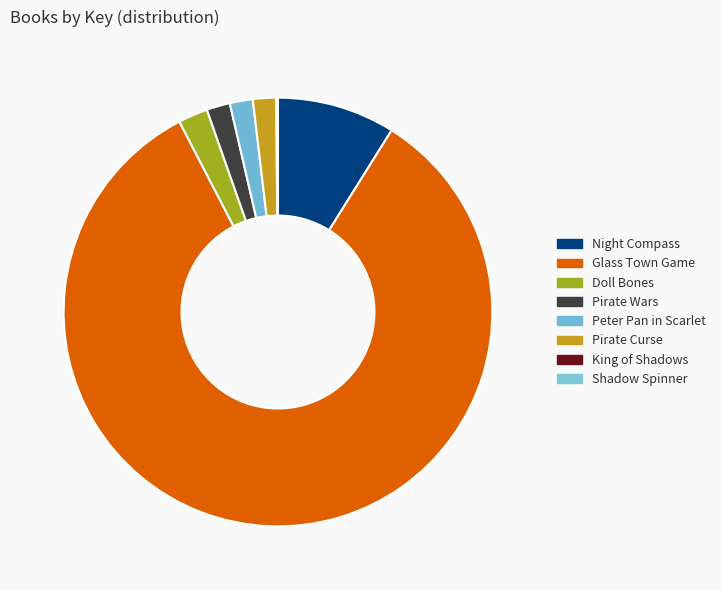

What is the ratio of the value at Night Compass to the value at King of Shadows?

127.7